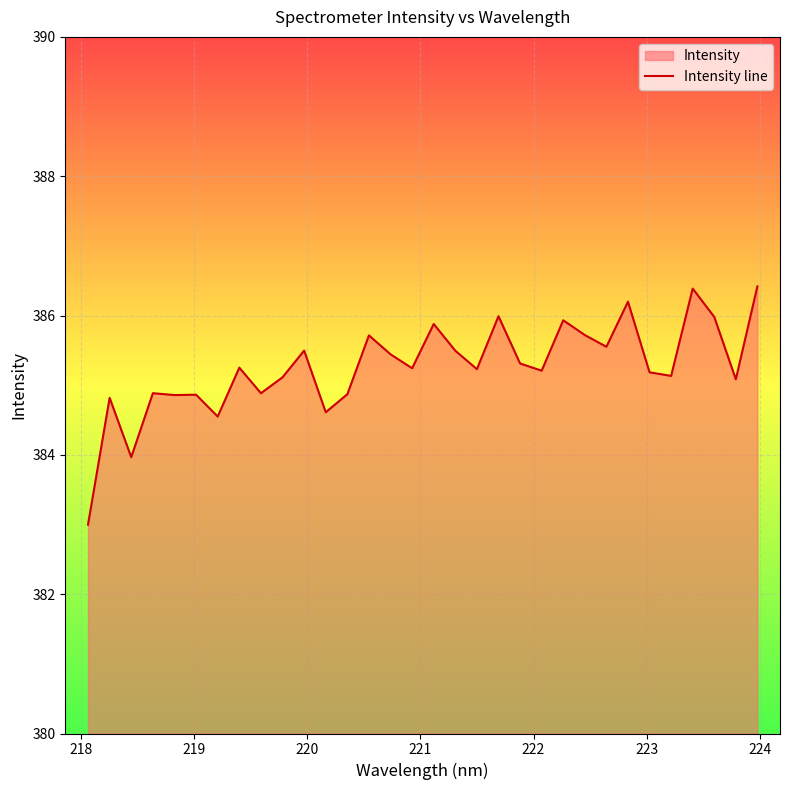

What is the smallest value displayed?

383.0